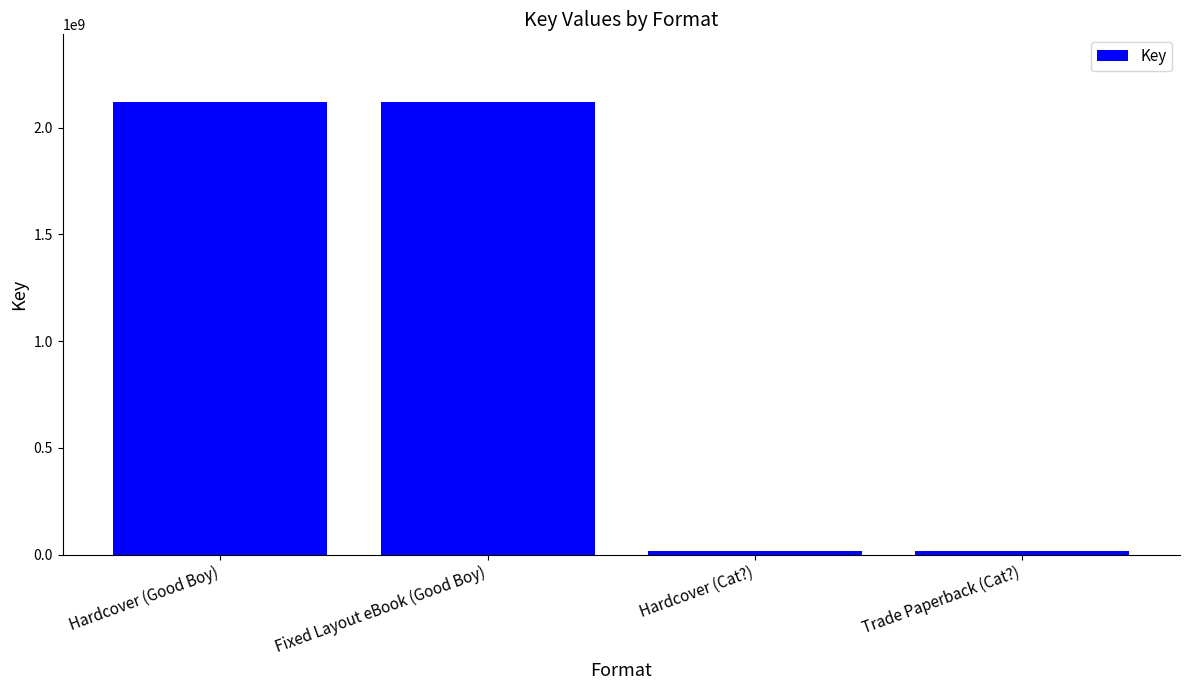

Approximately how many times larger is the value at Fixed Layout eBook (Good Boy) compared to Hardcover (Good Boy)?

1.0